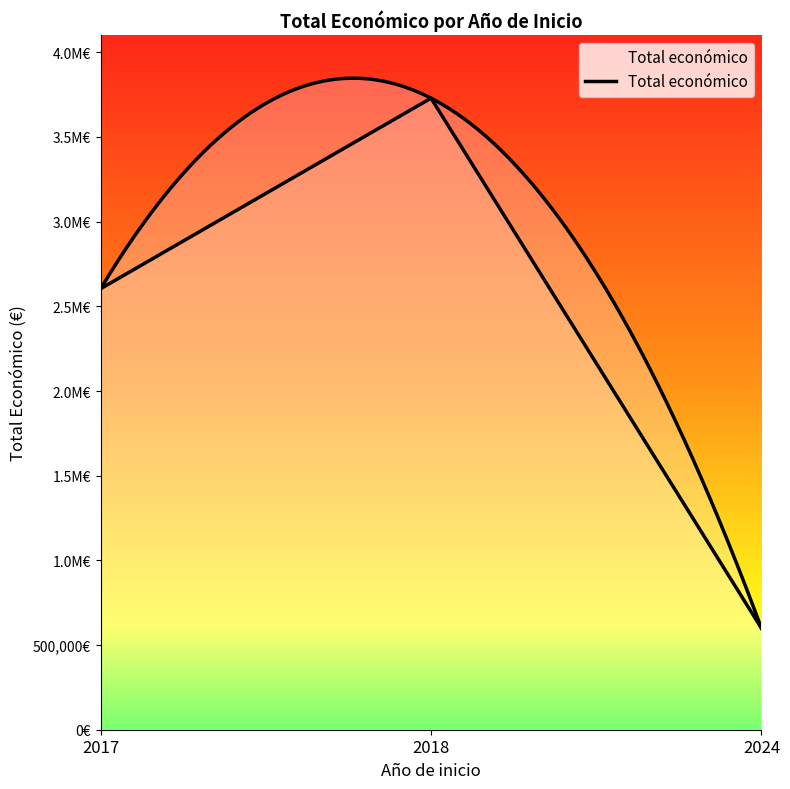

What is the greatest value displayed?

3728998